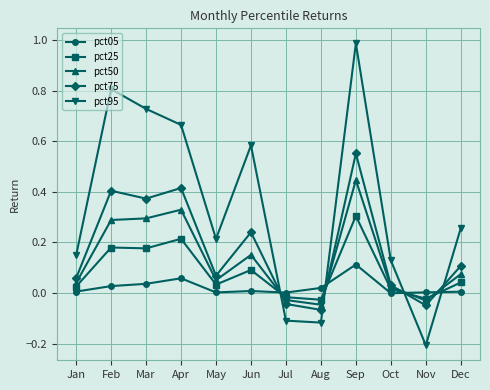

What is the sum of all pct50 values?

1.6